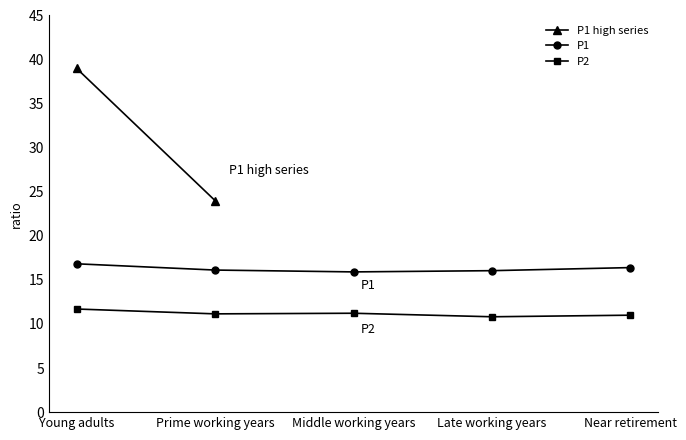

What is the value of the P2 point at the 5th from the left?

11.0